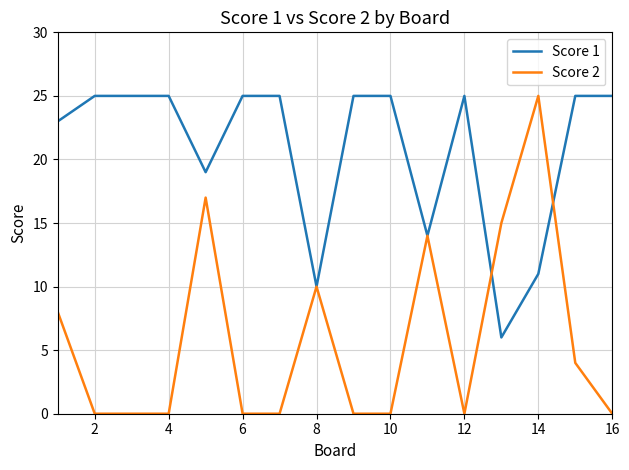

Reading left to right, transcribe all the data shown in this chart.

Score 1: 23	25	25	25	19	25	25	10	25	25	14	25	6	11	25	25
Score 2: 8	0	0	0	17	0	0	10	0	0	14	0	15	25	4	0